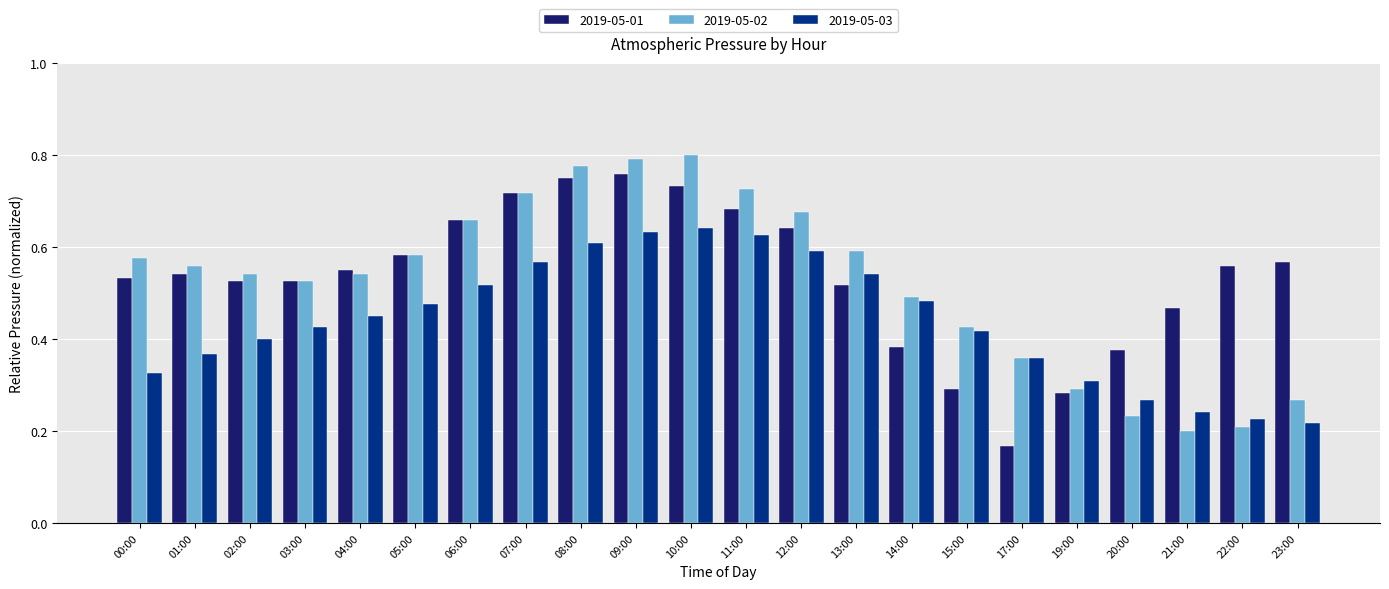

What is the sum of all 2019-05-02 values?

11.5